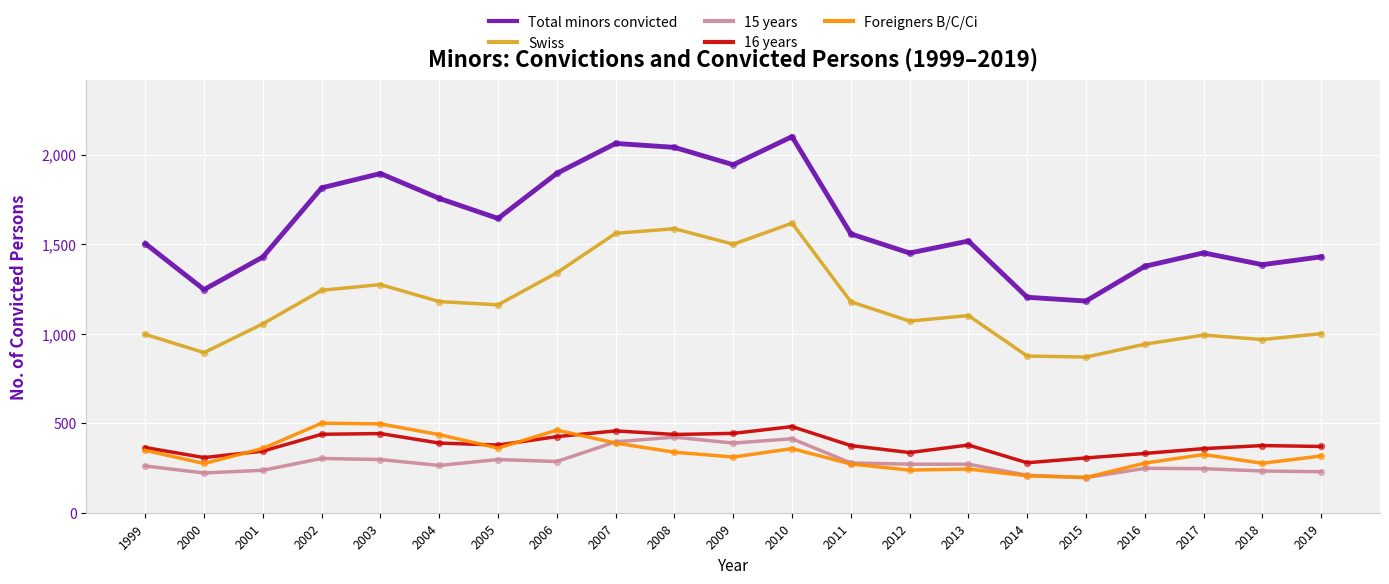

Which series changed the most between 2007 and 2017?

Total minors convicted